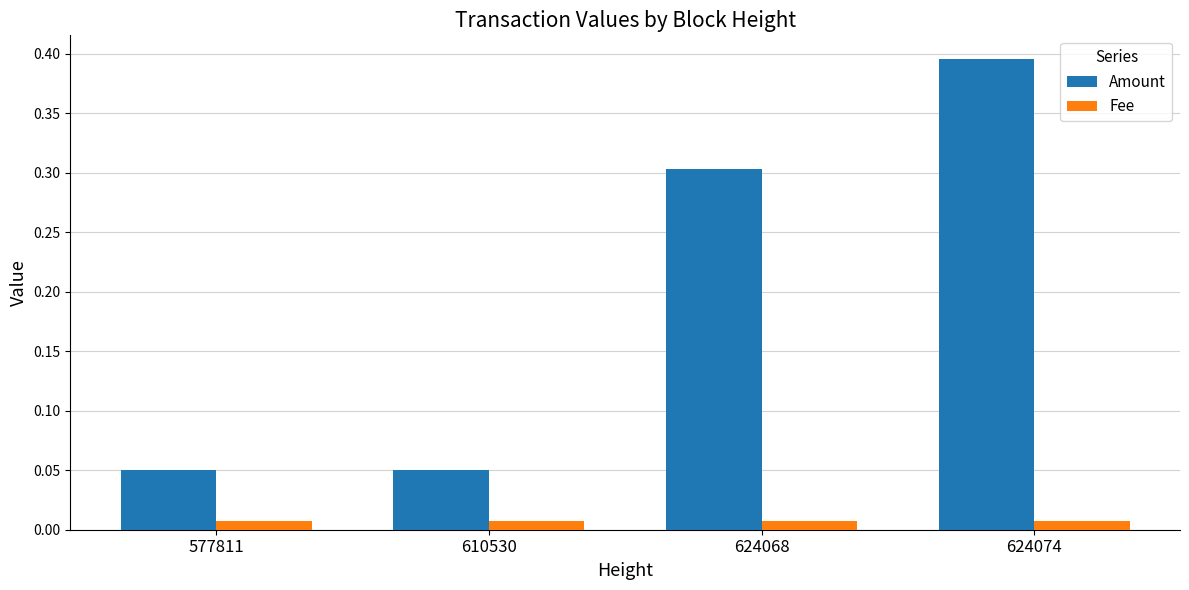

Rank the series by their average value, from highest to lowest.

Amount, Fee